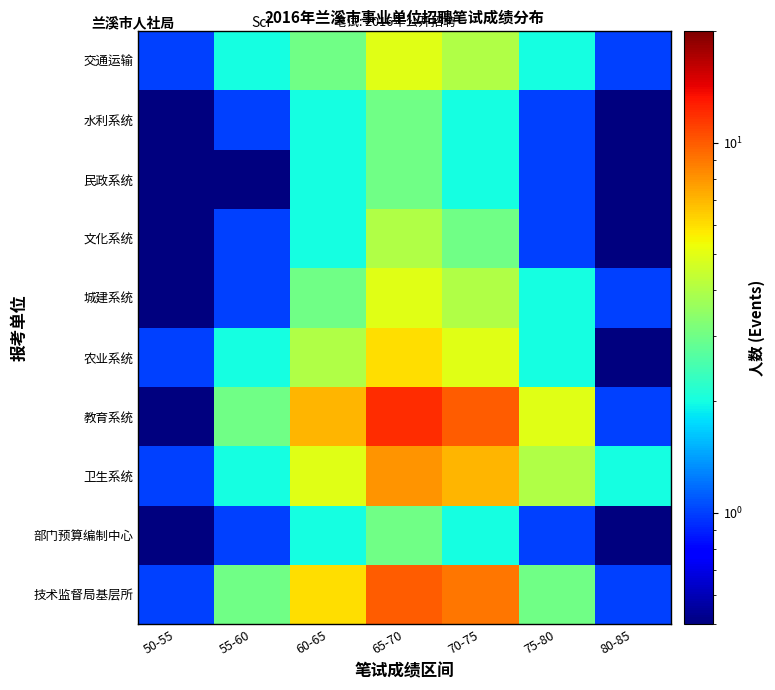

Reading left to right, transcribe all the data shown in this chart.

技术监督局基层所: 50-55=1.0	55-60=3.0	60-65=6.0	65-70=10.0	70-75=9.0	75-80=3.0	80-85=1.0
部门预算编制中心: 50-55=0.3	55-60=1.0	60-65=2.0	65-70=3.0	70-75=2.0	75-80=1.0	80-85=0.3
卫生系统: 50-55=1.0	55-60=2.0	60-65=5.0	65-70=8.0	70-75=7.0	75-80=4.0	80-85=2.0
教育系统: 50-55=0.3	55-60=3.0	60-65=7.0	65-70=12.0	70-75=10.0	75-80=5.0	80-85=1.0
农业系统: 50-55=1.0	55-60=2.0	60-65=4.0	65-70=6.0	70-75=5.0	75-80=2.0	80-85=0.3
城建系统: 50-55=0.3	55-60=1.0	60-65=3.0	65-70=5.0	70-75=4.0	75-80=2.0	80-85=1.0
文化系统: 50-55=0.3	55-60=1.0	60-65=2.0	65-70=4.0	70-75=3.0	75-80=1.0	80-85=0.3
民政系统: 50-55=0.3	55-60=0.3	60-65=2.0	65-70=3.0	70-75=2.0	75-80=1.0	80-85=0.3
水利系统: 50-55=0.3	55-60=1.0	60-65=2.0	65-70=3.0	70-75=2.0	75-80=1.0	80-85=0.3
交通运输: 50-55=1.0	55-60=2.0	60-65=3.0	65-70=5.0	70-75=4.0	75-80=2.0	80-85=1.0